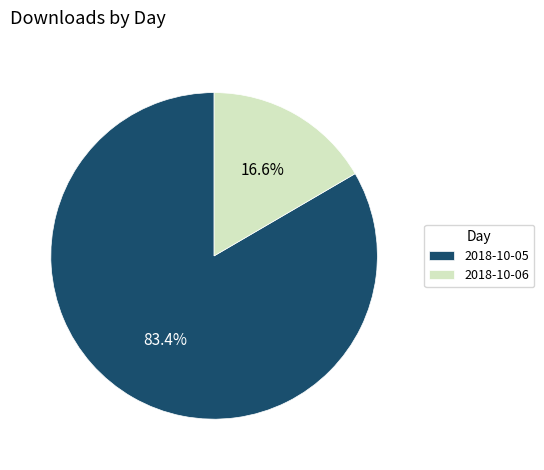

Which category accounts for the majority?

2018-10-05